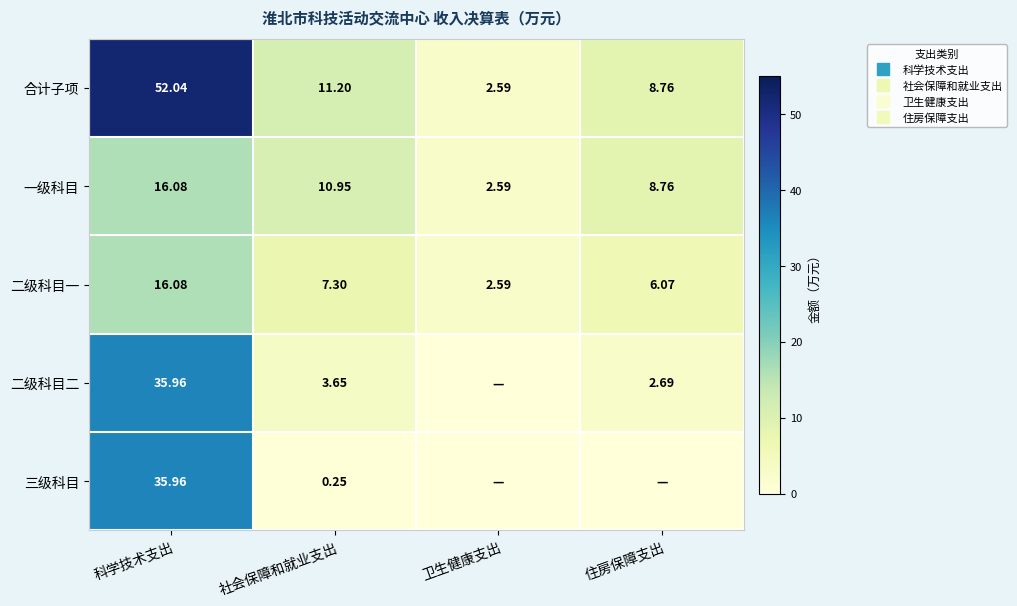

Rank the series at 科学技术支出 from lowest to highest value.

一级科目, 二级科目一, 二级科目二, 三级科目, 合计子项